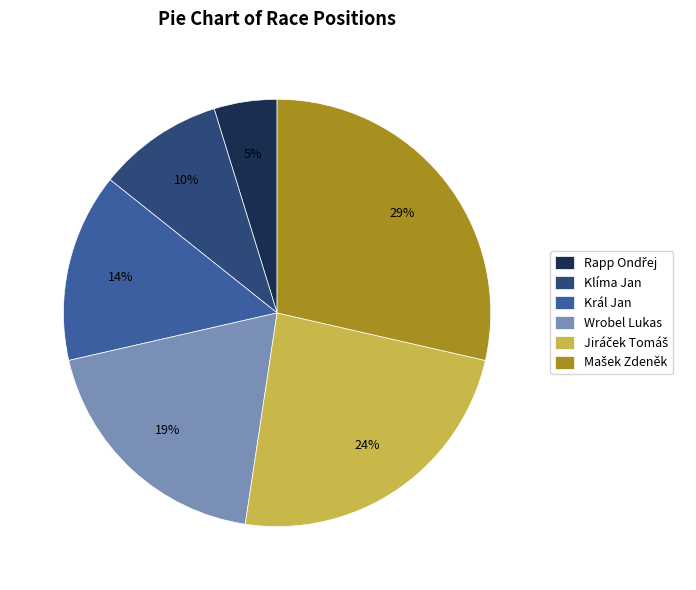

The Wrobel Lukas slice represents 19% of the pie. True or false?

True